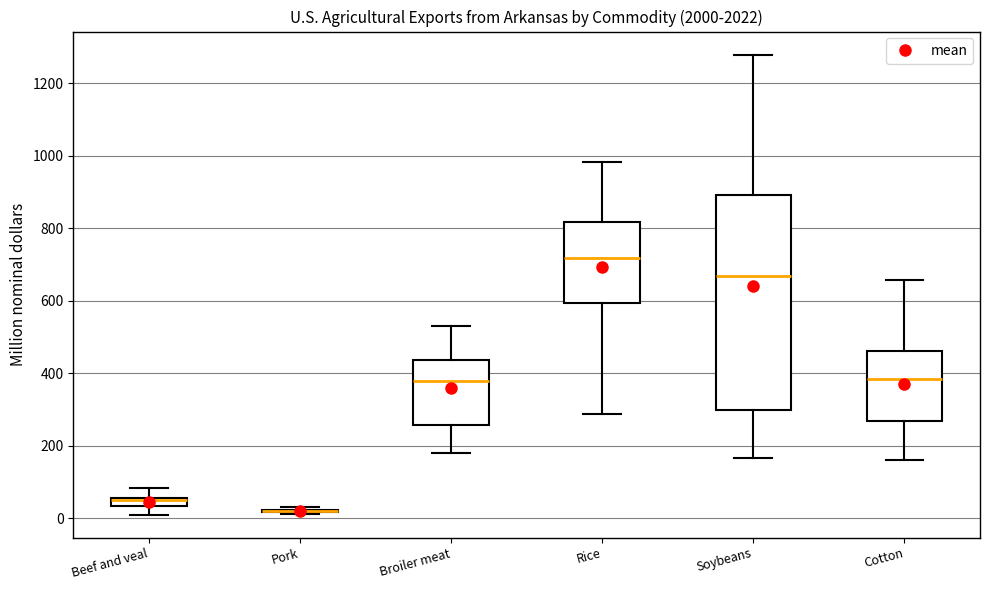

Comparing the boxes themselves (not the whiskers), which one is the tallest?

Soybeans